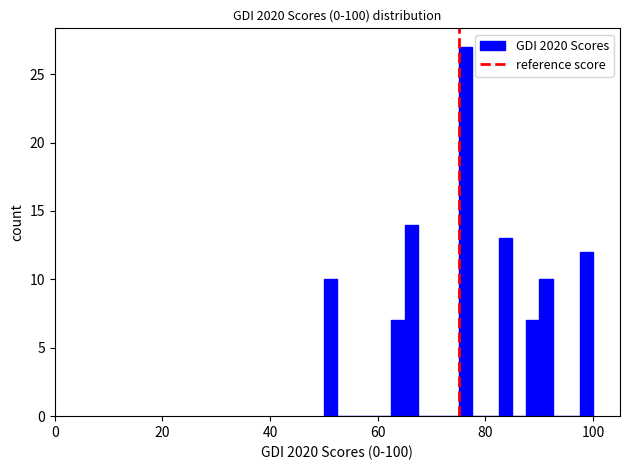

Read against the x-axis, roughly where is the centre of the tallest bar?

76